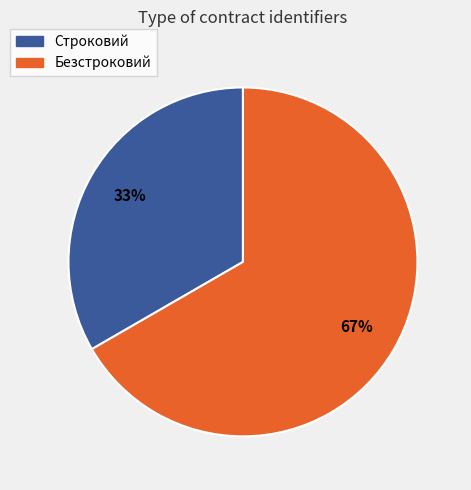

Combined, do Строковий and Безстроковий account for over 50%?

Yes